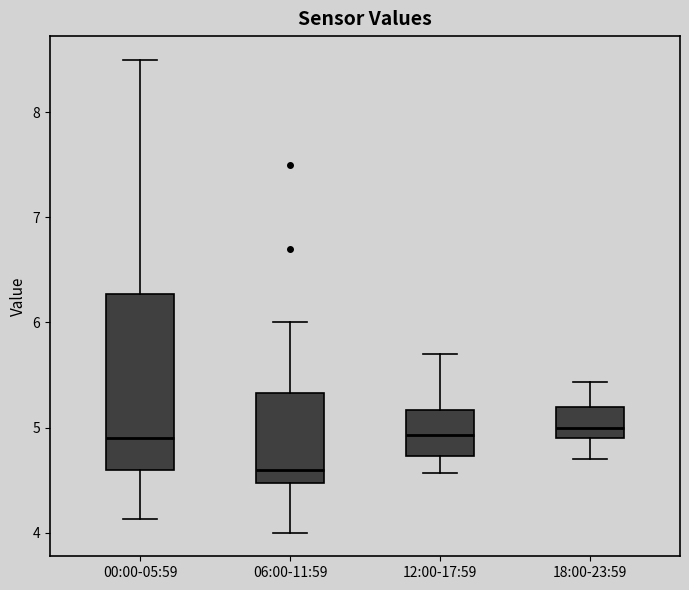

Reading left to right, read every box against the y-axis: the position of its median line, the range the box covers, and the ends of its whiskers. The values are not printed on the chart, so give them approximately, as read against the axis.

00:00-05:59: median 4.9, box 4.6 to 6.3, whiskers 4.1 to 8.5
06:00-11:59: median 4.6, box 4.5 to 5.3, whiskers 4.0 to 6.0
12:00-17:59: median 4.9, box 4.7 to 5.2, whiskers 4.6 to 5.7
18:00-23:59: median 5.0, box 4.9 to 5.2, whiskers 4.7 to 5.4